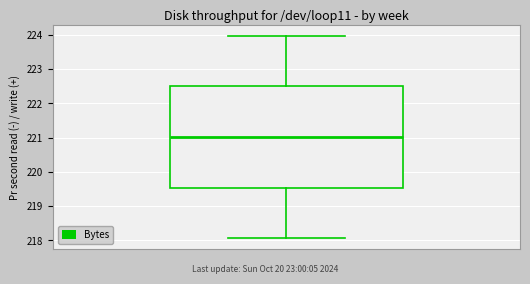

Read this box plot against the y-axis: the position of the median line, the range covered by the box, and the ends of both whiskers. The values are not printed on the chart, so give them approximately, as read against the axis.

median 221.0, box 219.5 to 222.5, whiskers 218.1 to 224.0